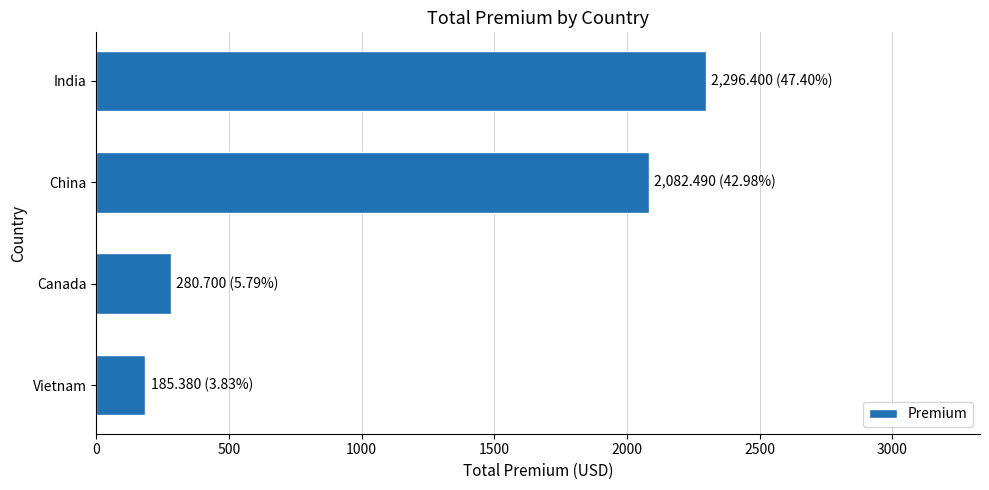

What is the minimum value shown in the chart?

185.4